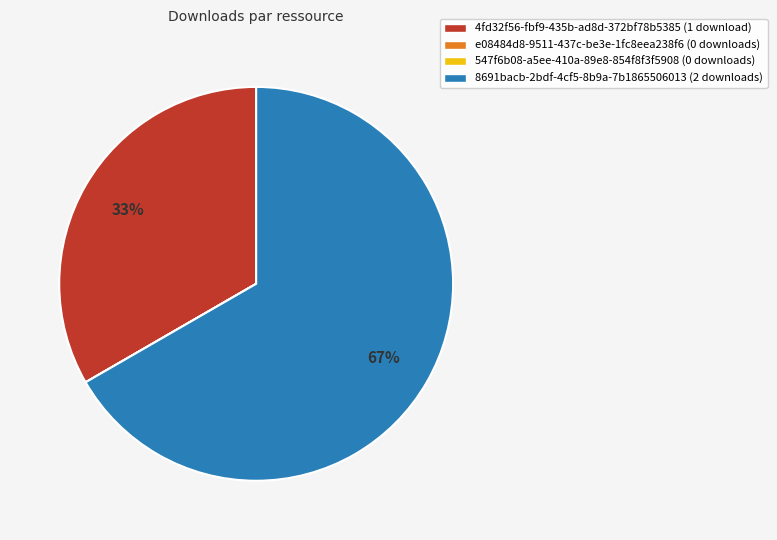

To the nearest percent, what is the difference between the largest and smallest slice percentages?

67%